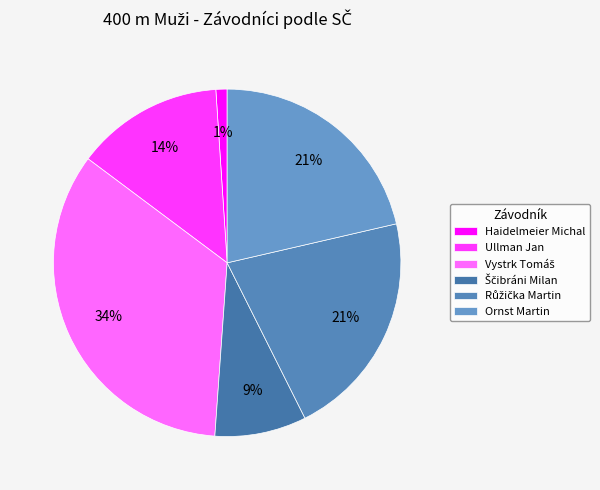

How many slices are in this pie chart?

6